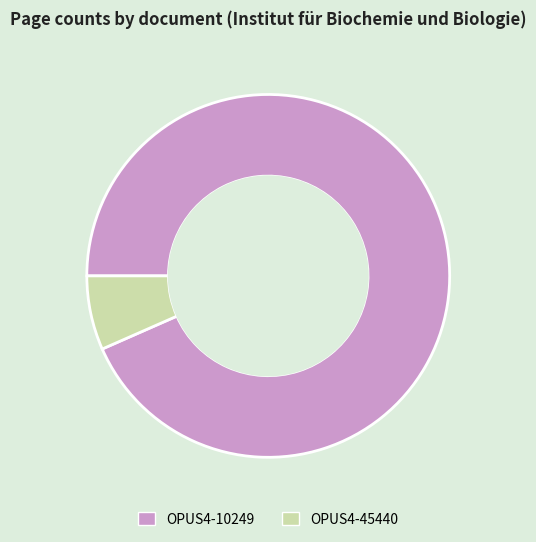

Rank the categories by value from highest to lowest.

OPUS4-10249, OPUS4-45440